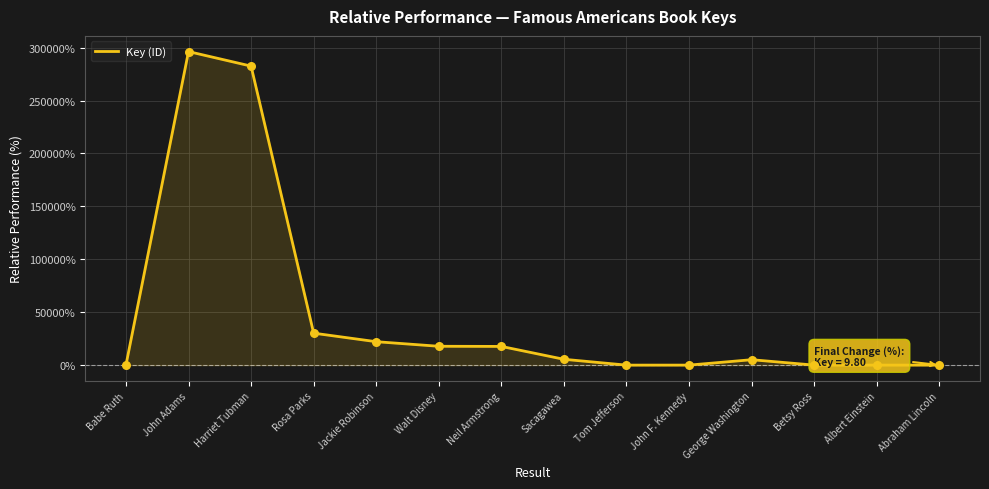

What is the change in value from Walt Disney to Sacagawea?

-12301.7